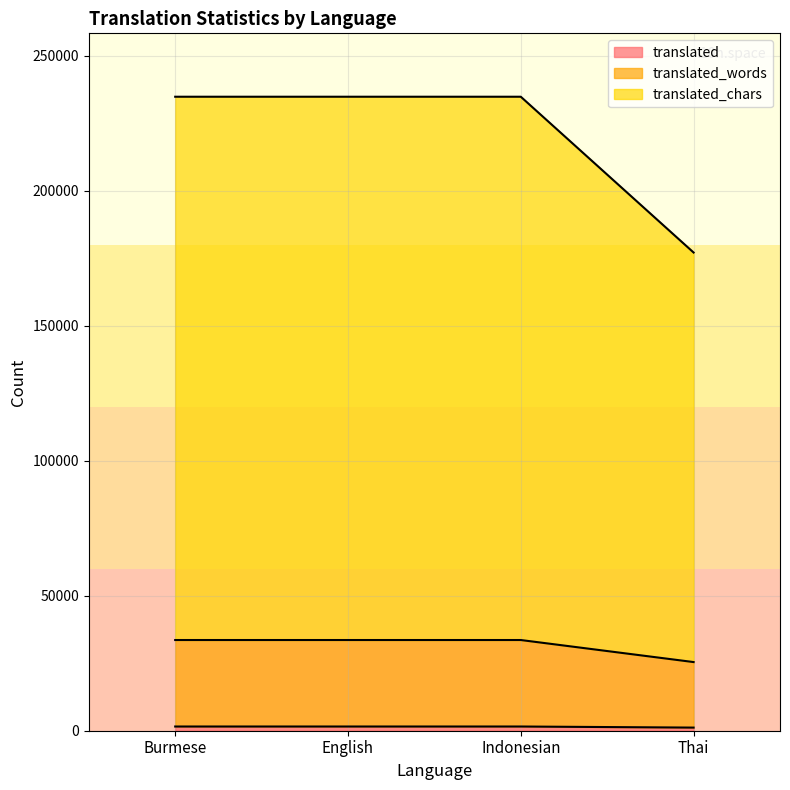

Reading left to right, extract all data points from this chart.

translated: 1559	1559	1559	1157
translated_words: 33590	33590	33590	25425
translated_chars: 234796	234796	234796	177099